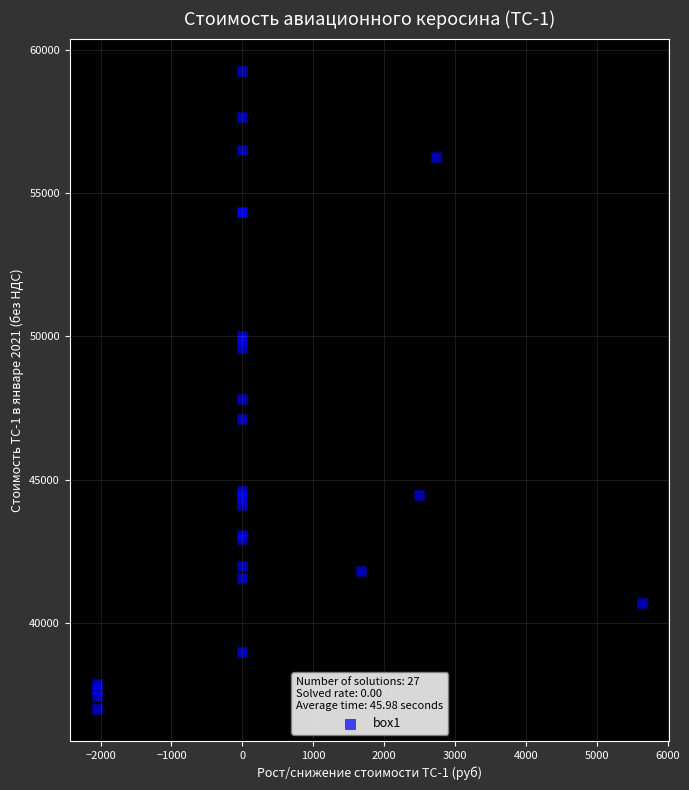

What Y value in the scatter plot is closest to 48140?

47809